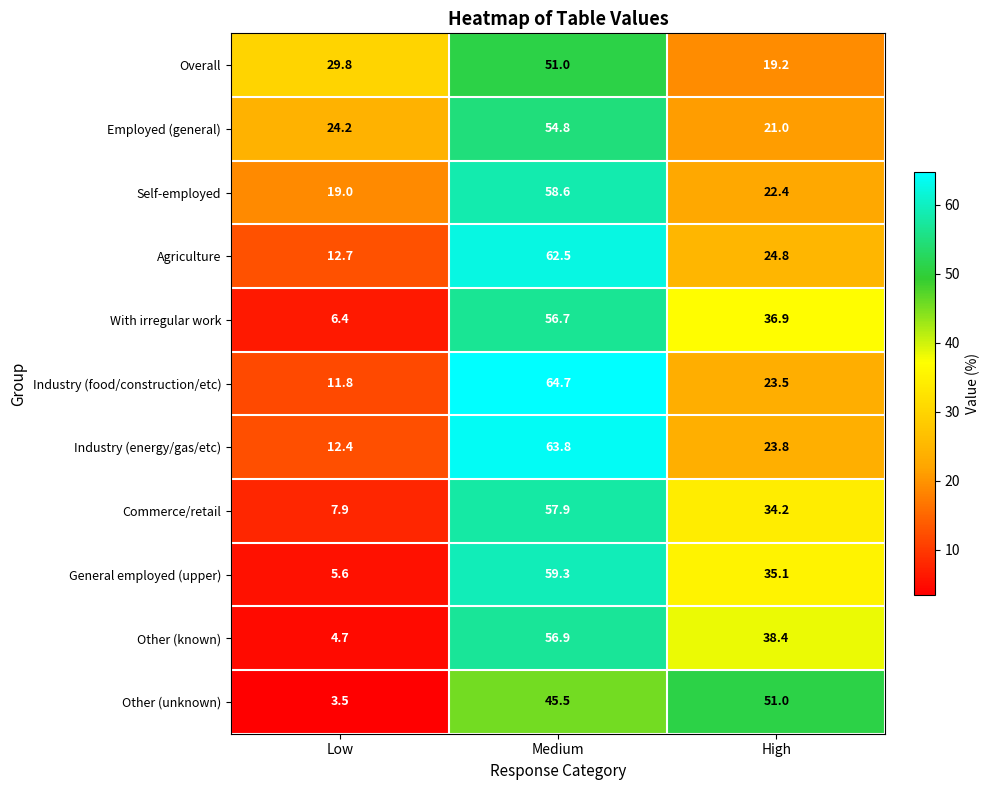

The value of Employed (general) at Low is 24.2. True or false?

True